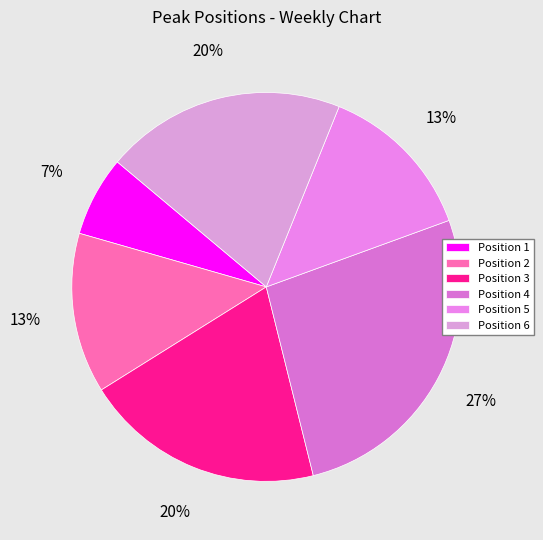

Which category has the smallest portion of the pie?

Position 1